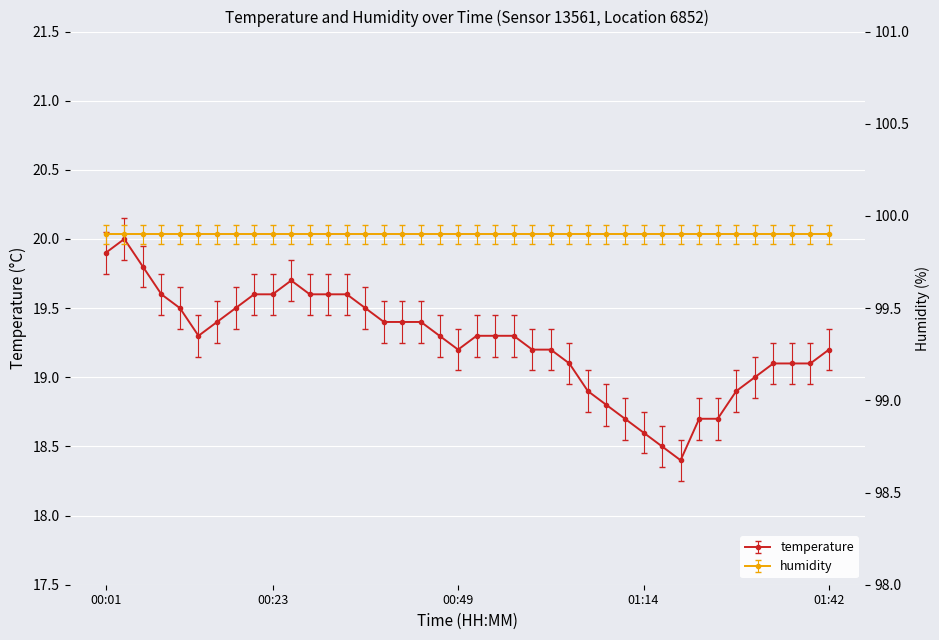

True or false: there are more than 0 points higher than both neighbors.

True